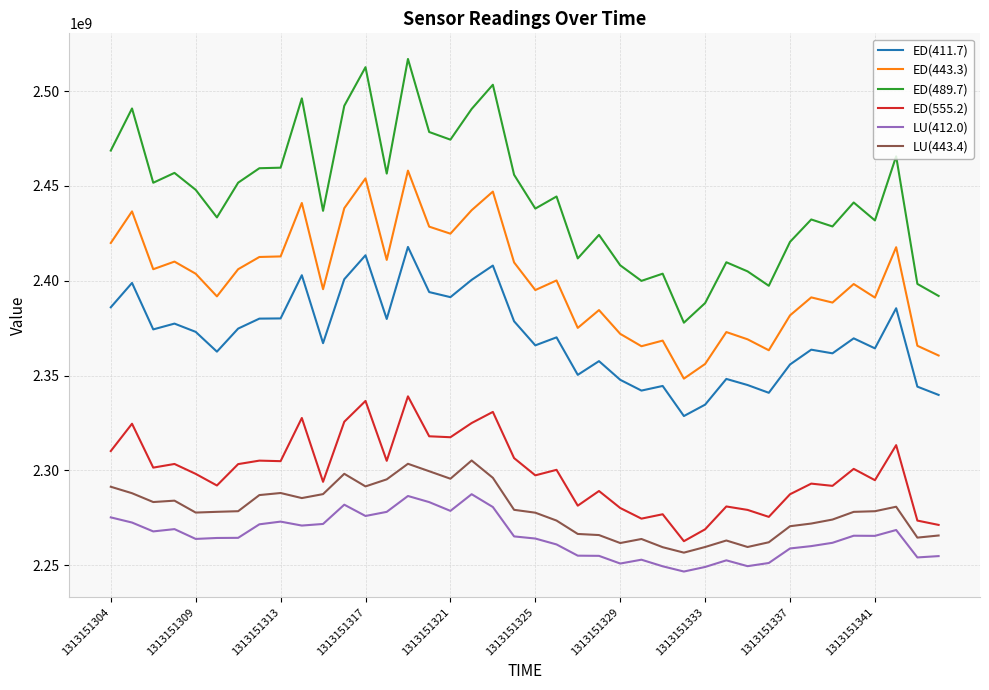

True or false: LU(443.4) and ED(443.3) intersect in this chart.

False